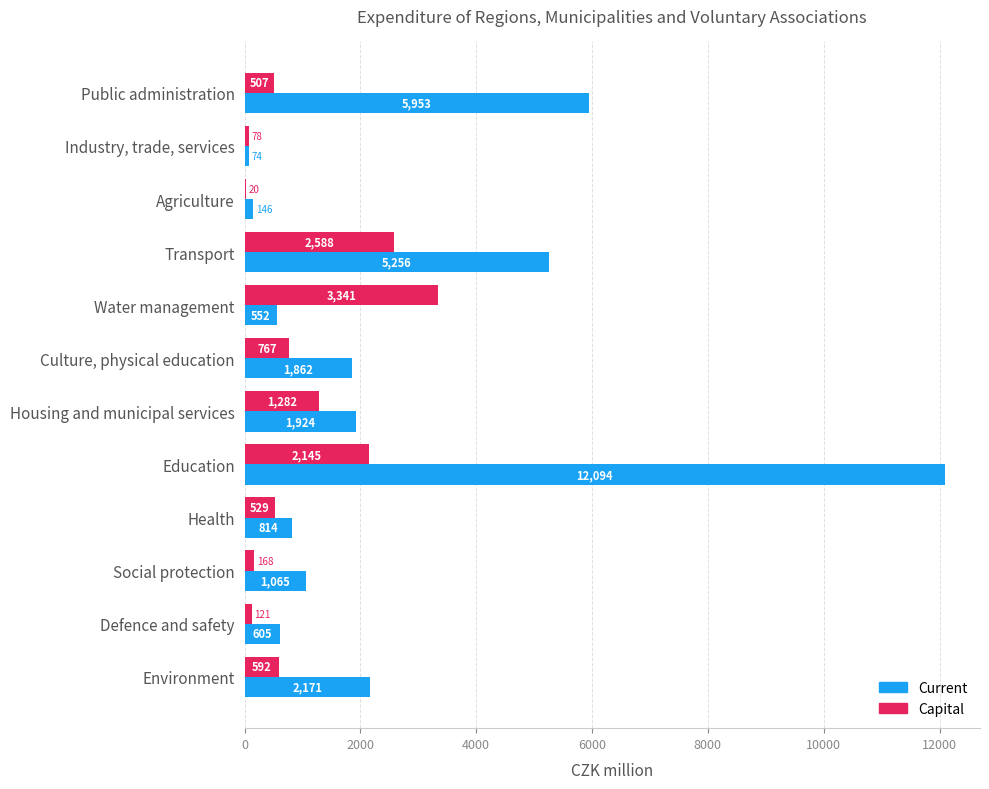

True or false: Capital has a value of 951.7 at Health.

False